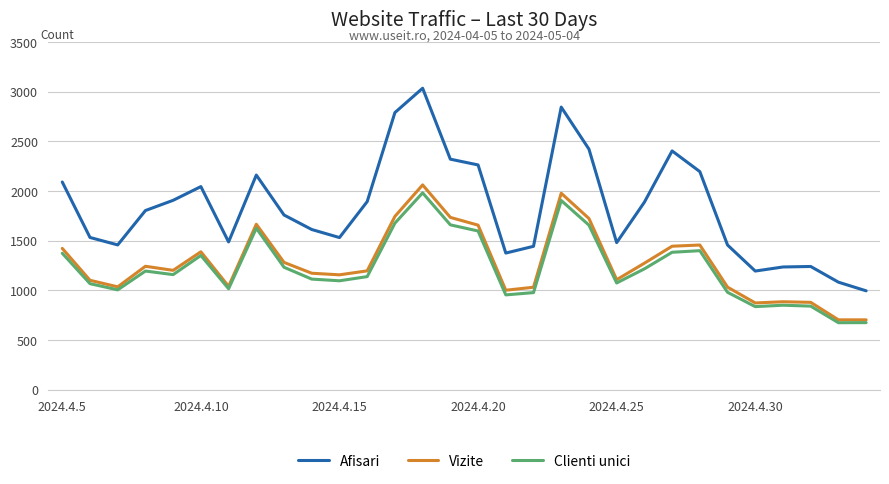

Which series has the largest total across all categories?

Afisari